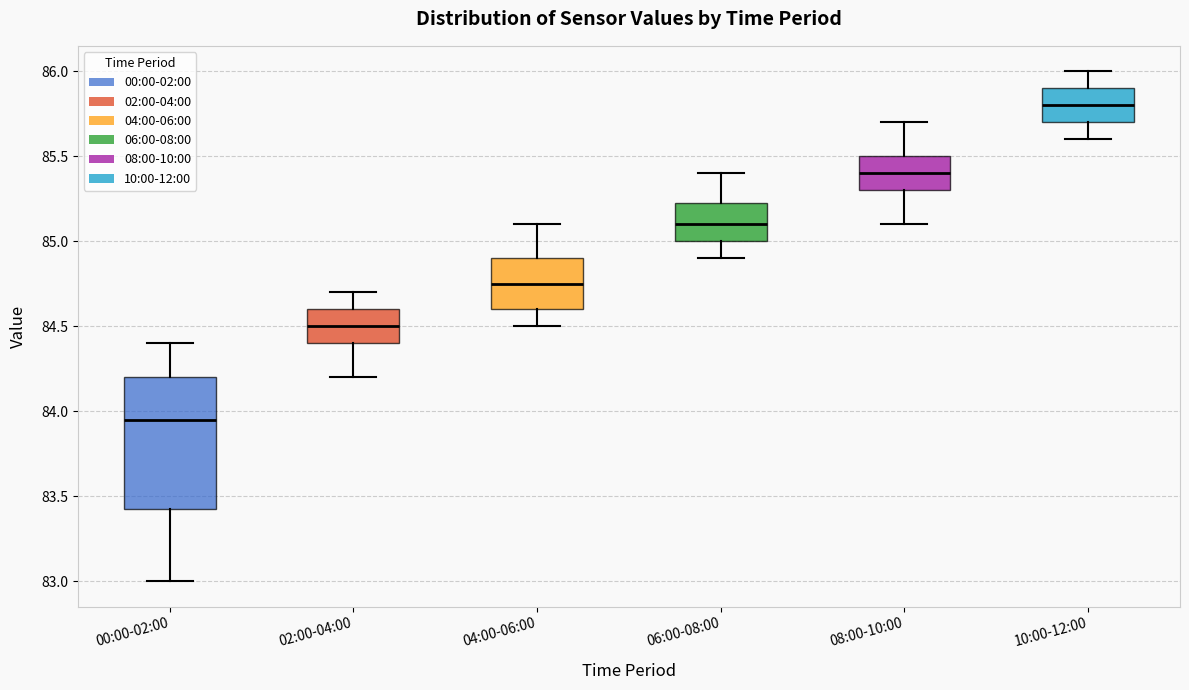

Comparing the boxes themselves (not the whiskers), which one is the tallest?

00:00-02:00